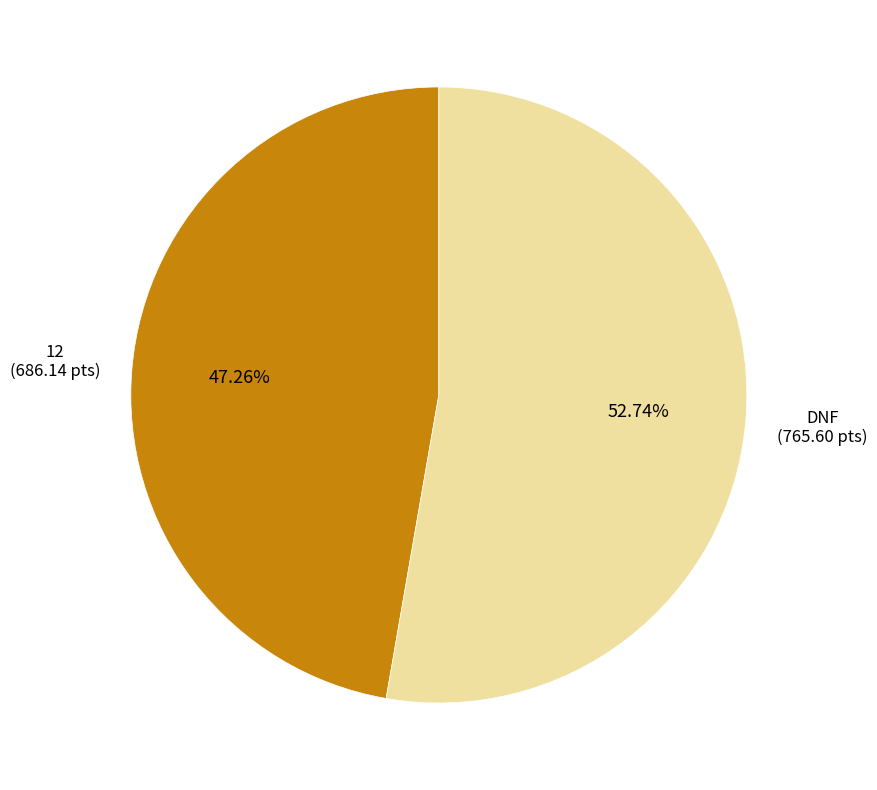

Is there any slice that represents more than half of the pie?

Yes